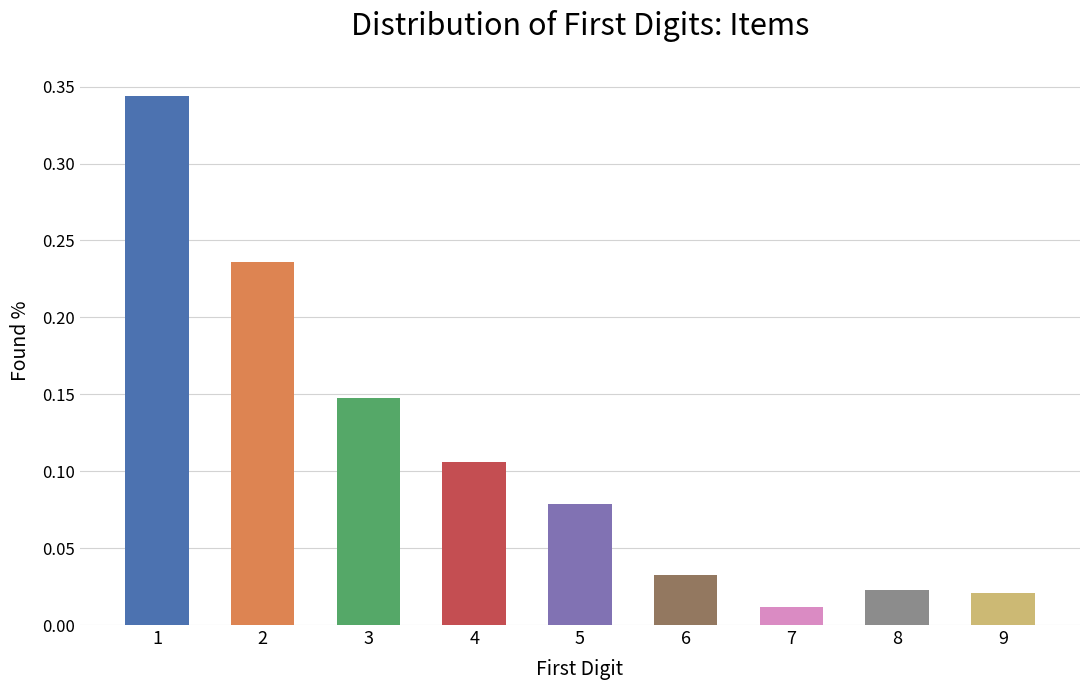

Are the bars horizontal?

No